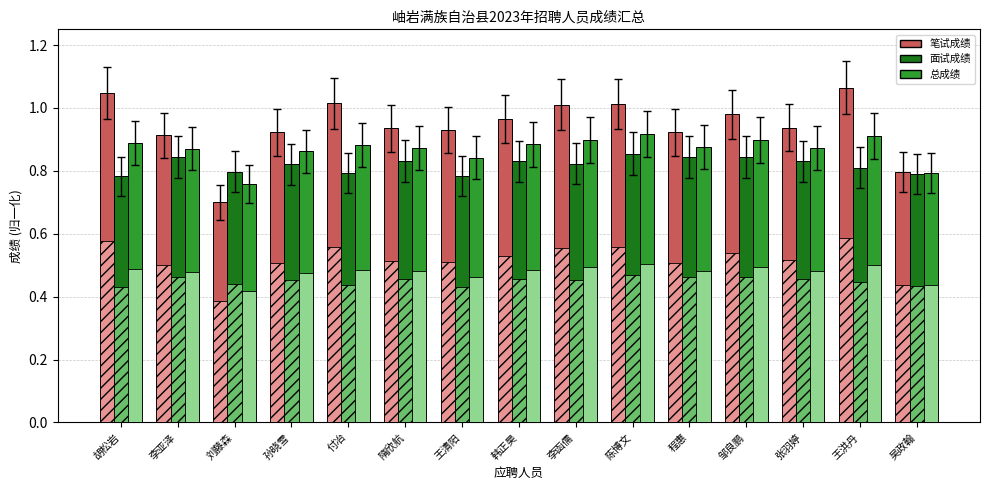

At which label does 笔试成绩 reach its minimum?

刘藤森